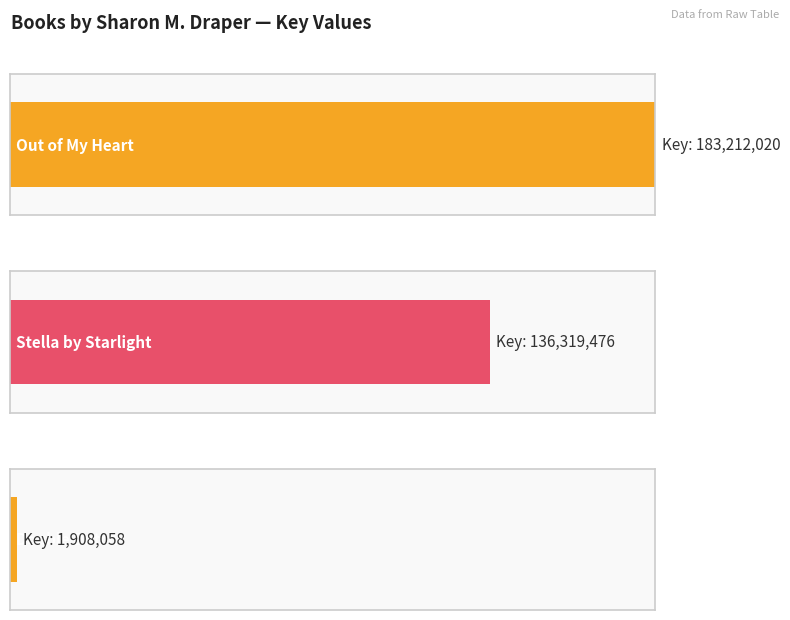

Reading left to right, list all the values displayed in this chart.

Out of My Heart=183212020	Stella by Starlight=136319476	Double Dutch=1908058